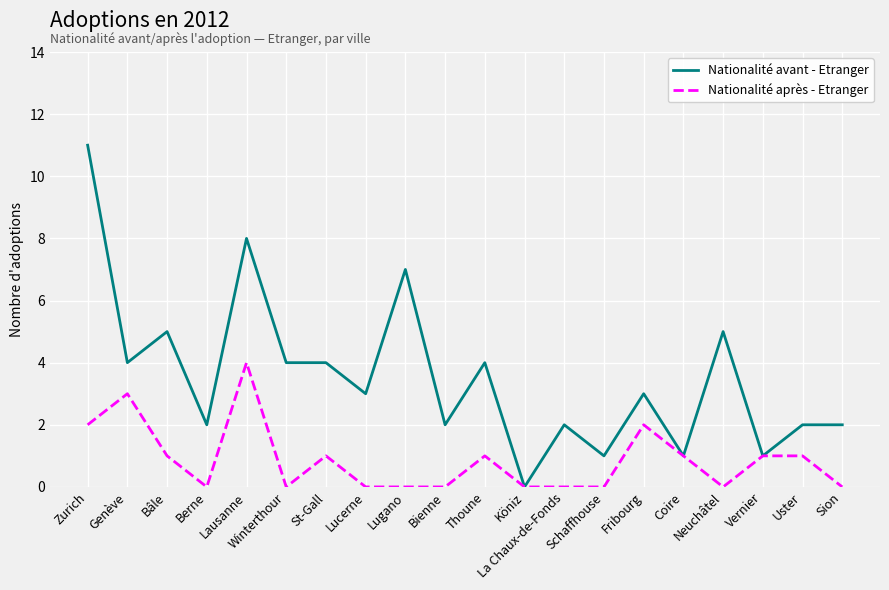

Which series has the largest range (max minus min)?

Nationalité avant - Etranger